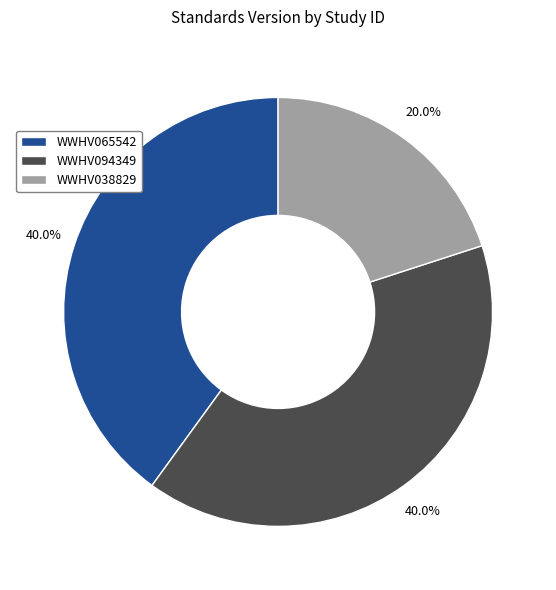

The WWHV094349 slice represents 26% of the pie. True or false?

False